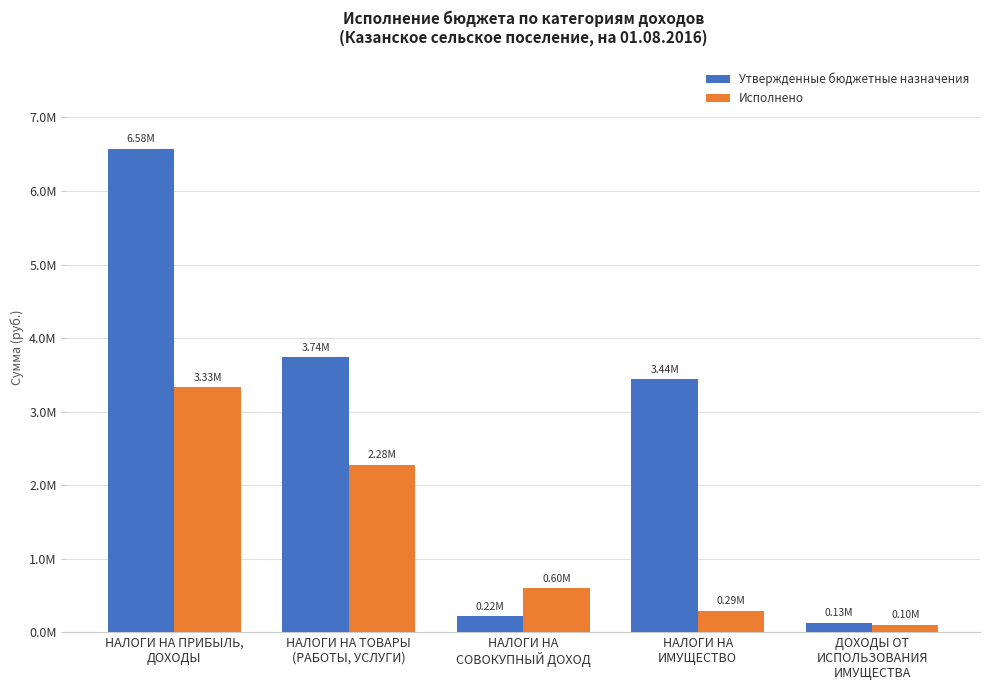

What is the difference between the Исполнено values at НАЛОГИ НА ПРИБЫЛЬ,
ДОХОДЫ and НАЛОГИ НА
СОВОКУПНЫЙ ДОХОД?

2734869.8